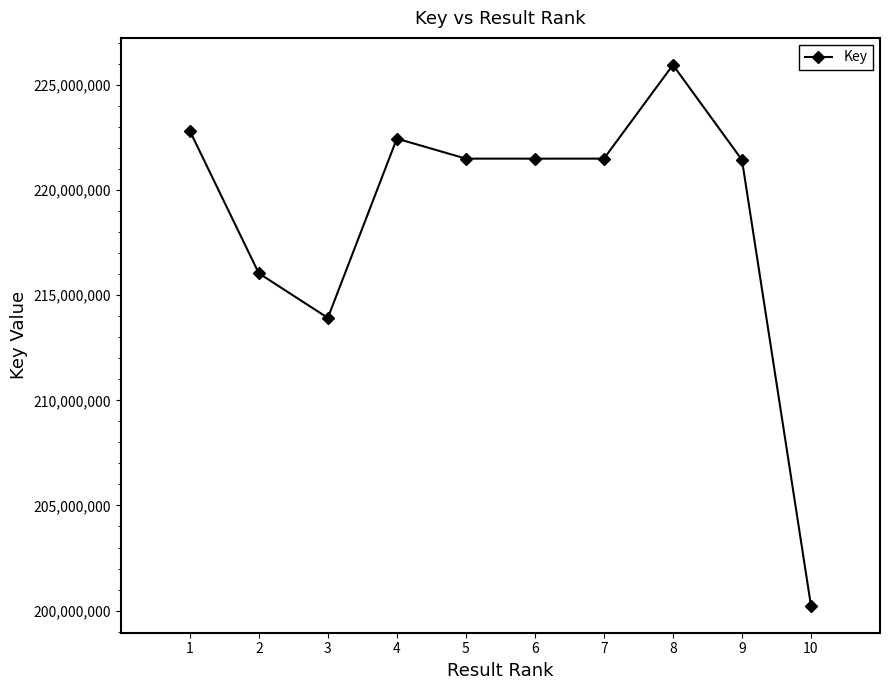

What is the value of the 6th point from the left?

221500776